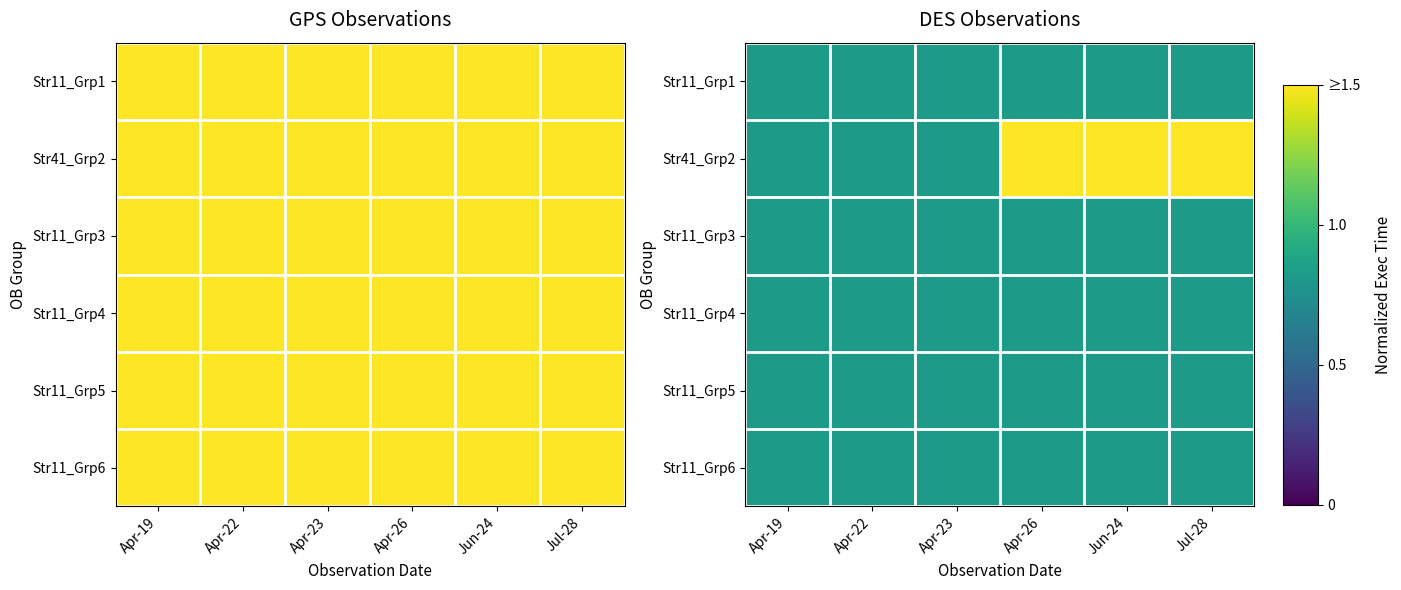

The Str11_Grp3 series shows 0.4 at Apr-23. True or false?

False